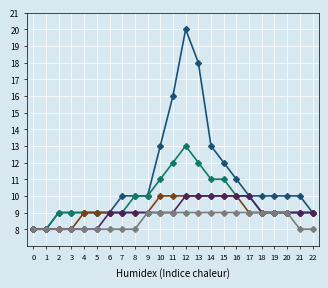

Count the number of categories in the chart.

23